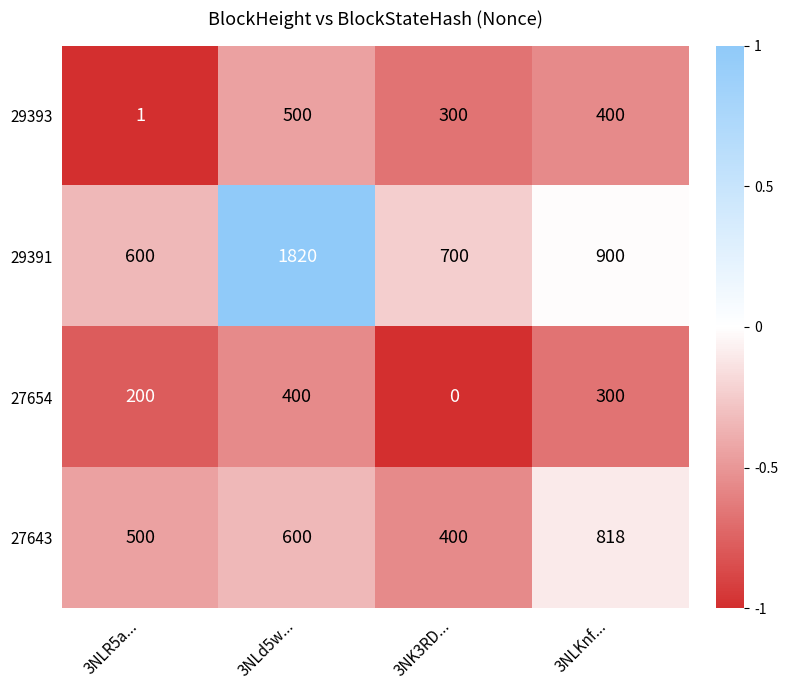

Reading right to left, extract all data points from this chart.

29393: 3NLKnf...=400	3NK3RD...=300	3NLd5w...=500	3NLR5a...=1
29391: 3NLKnf...=900	3NK3RD...=700	3NLd5w...=1820	3NLR5a...=600
27654: 3NLKnf...=300	3NK3RD...=0	3NLd5w...=400	3NLR5a...=200
27643: 3NLKnf...=818	3NK3RD...=400	3NLd5w...=600	3NLR5a...=500